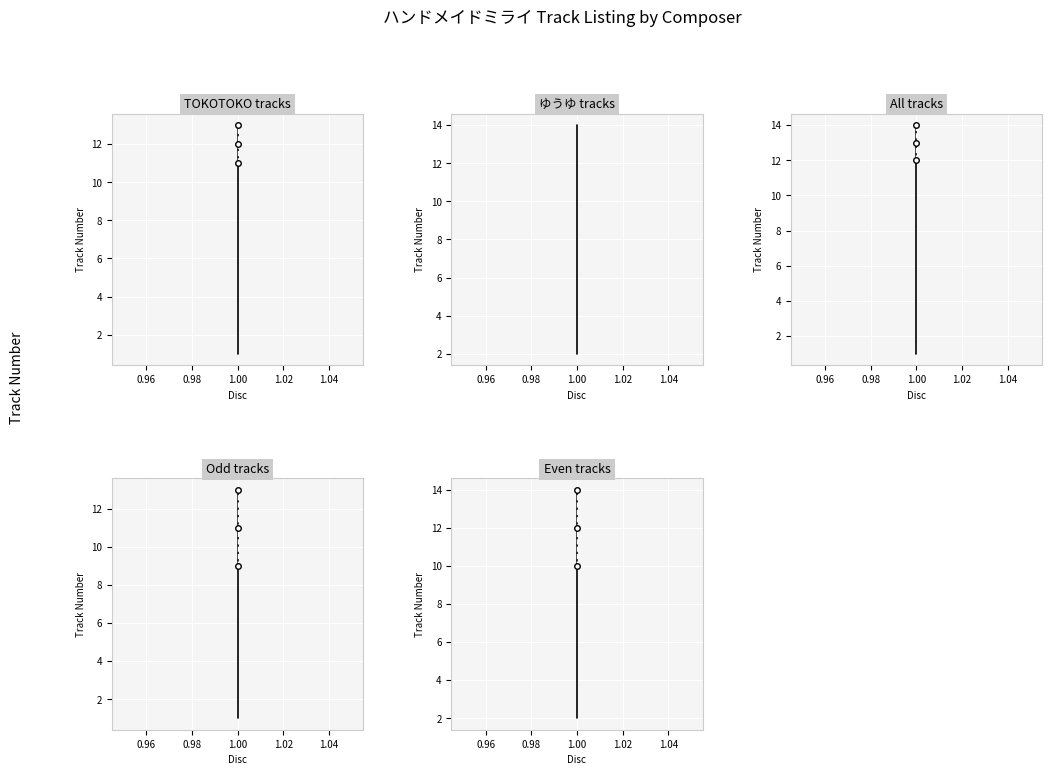

What is the sum of the values at 9 and 6?

15